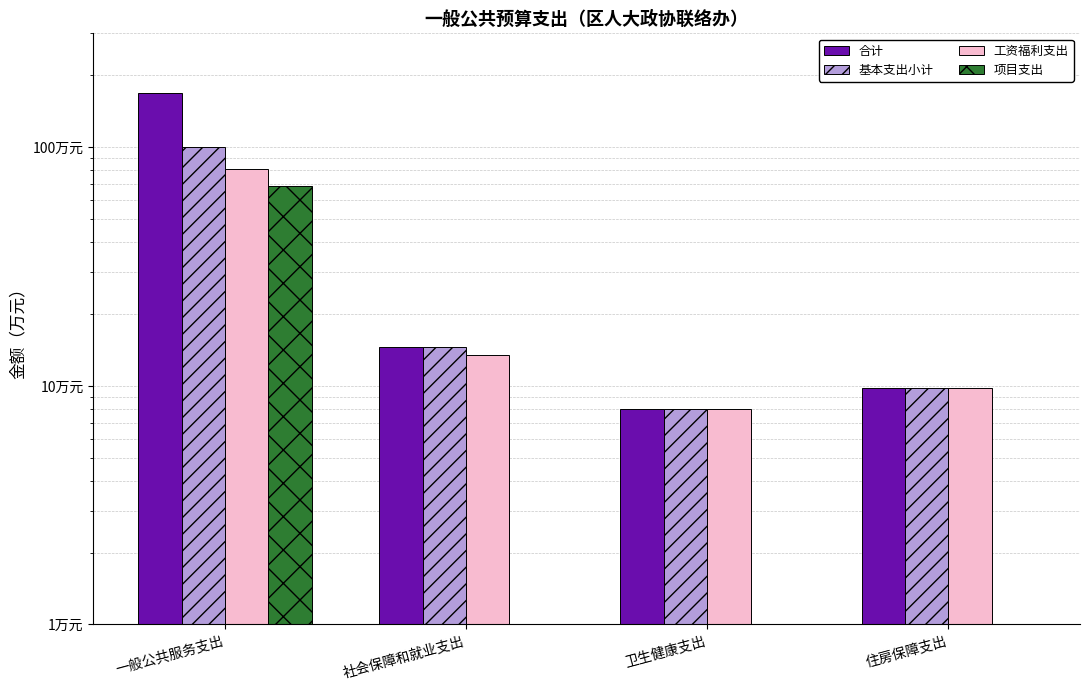

At which category is the sum across all series the highest?

一般公共服务支出